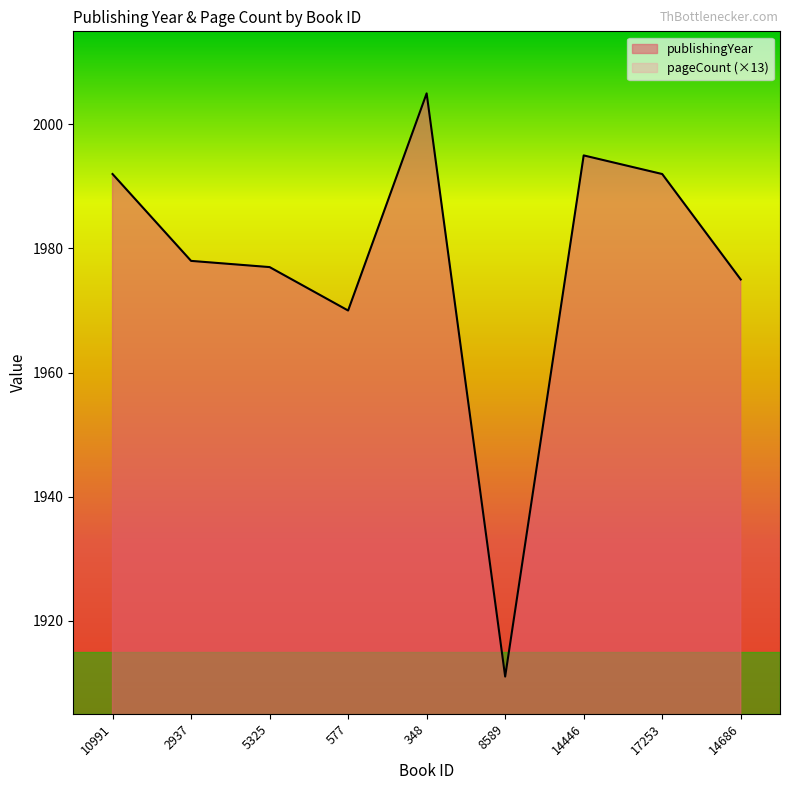

What is the value of the 4th point from the left?

1970